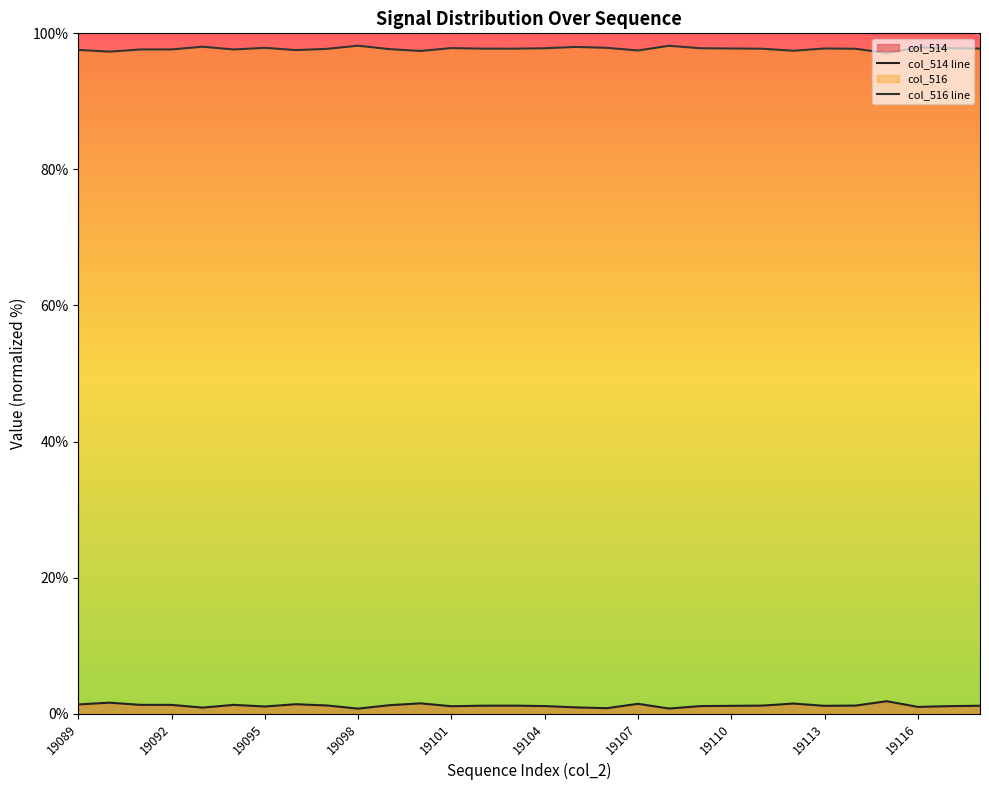

True or false: col_514 line has more than 0 interior local peaks.

True